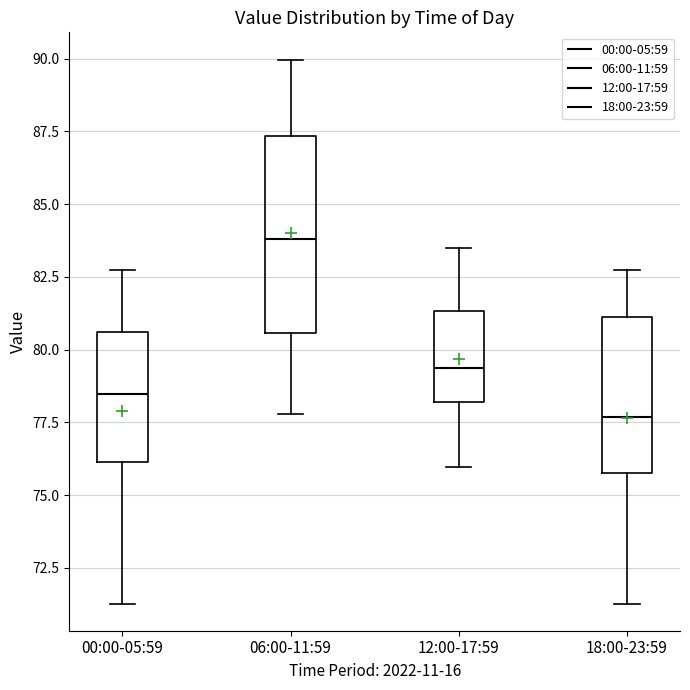

Which box's median line is the lowest?

18:00-23:59